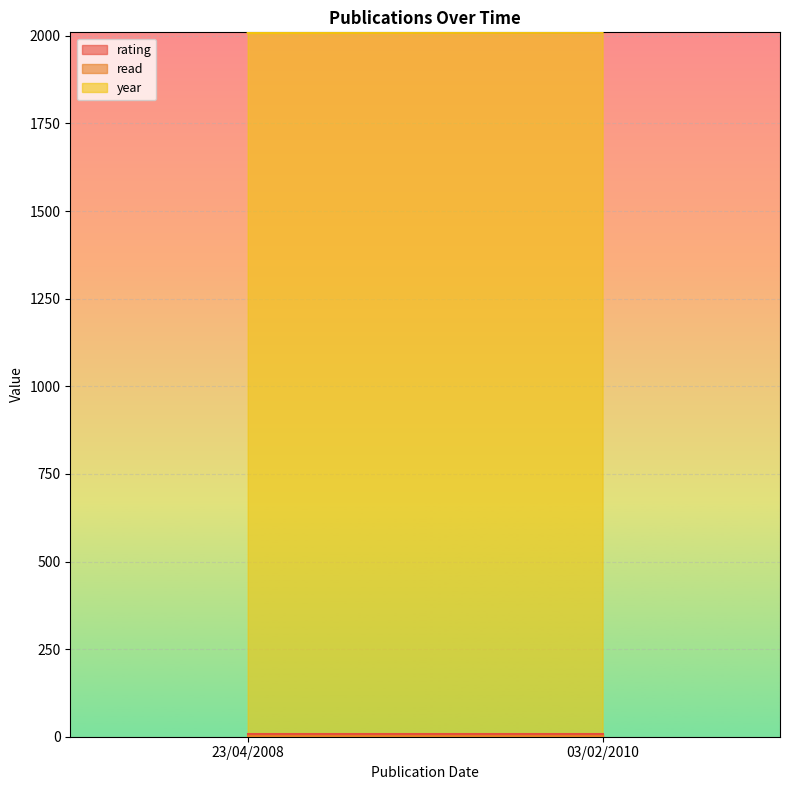

How many lines are shown in the chart?

3